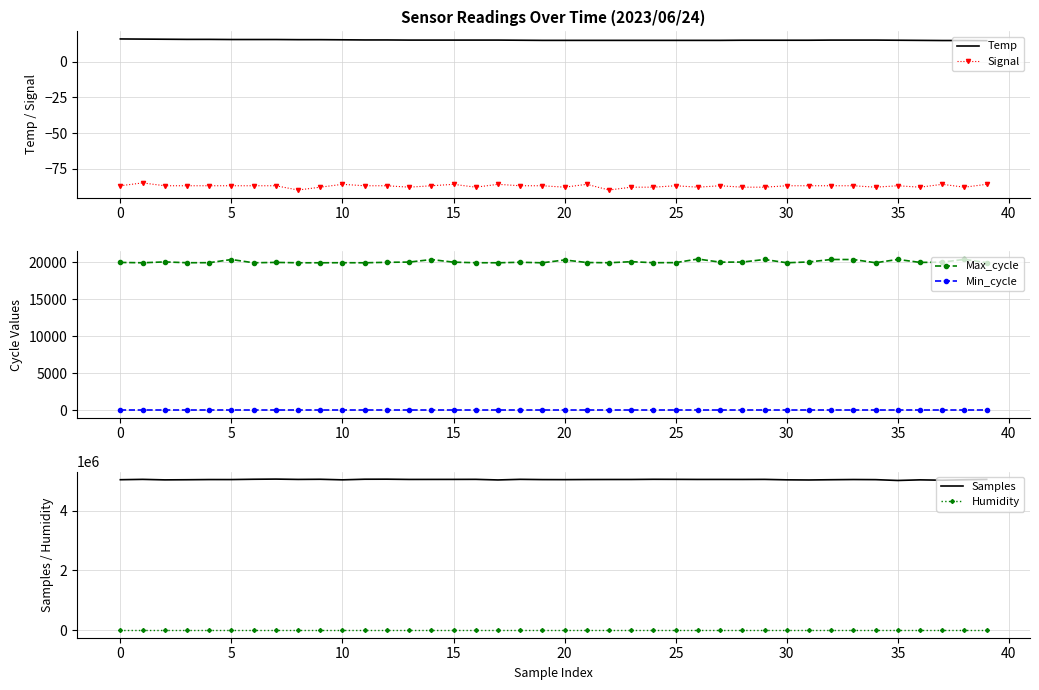

True or false: Temp has a value of 3.7 at 36.

False